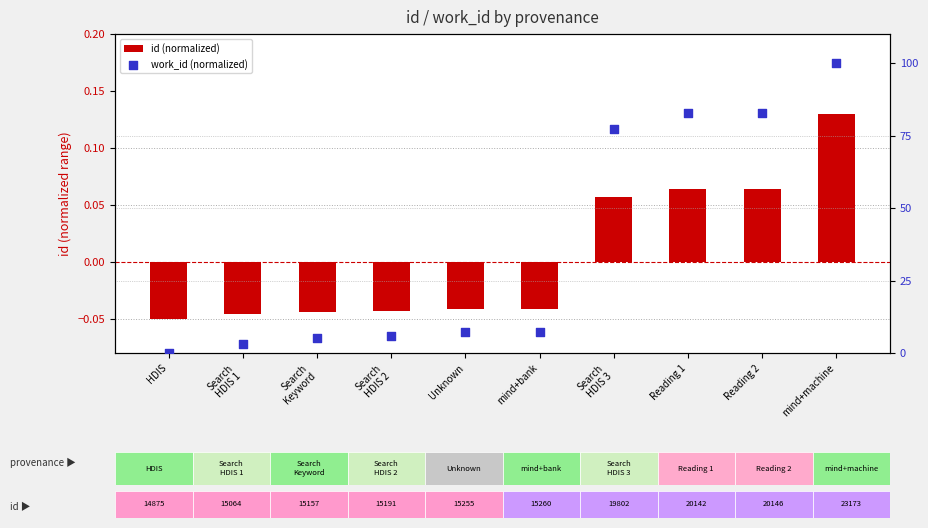

What are all the series names shown in the legend?

id (normalized), work_id (normalized)